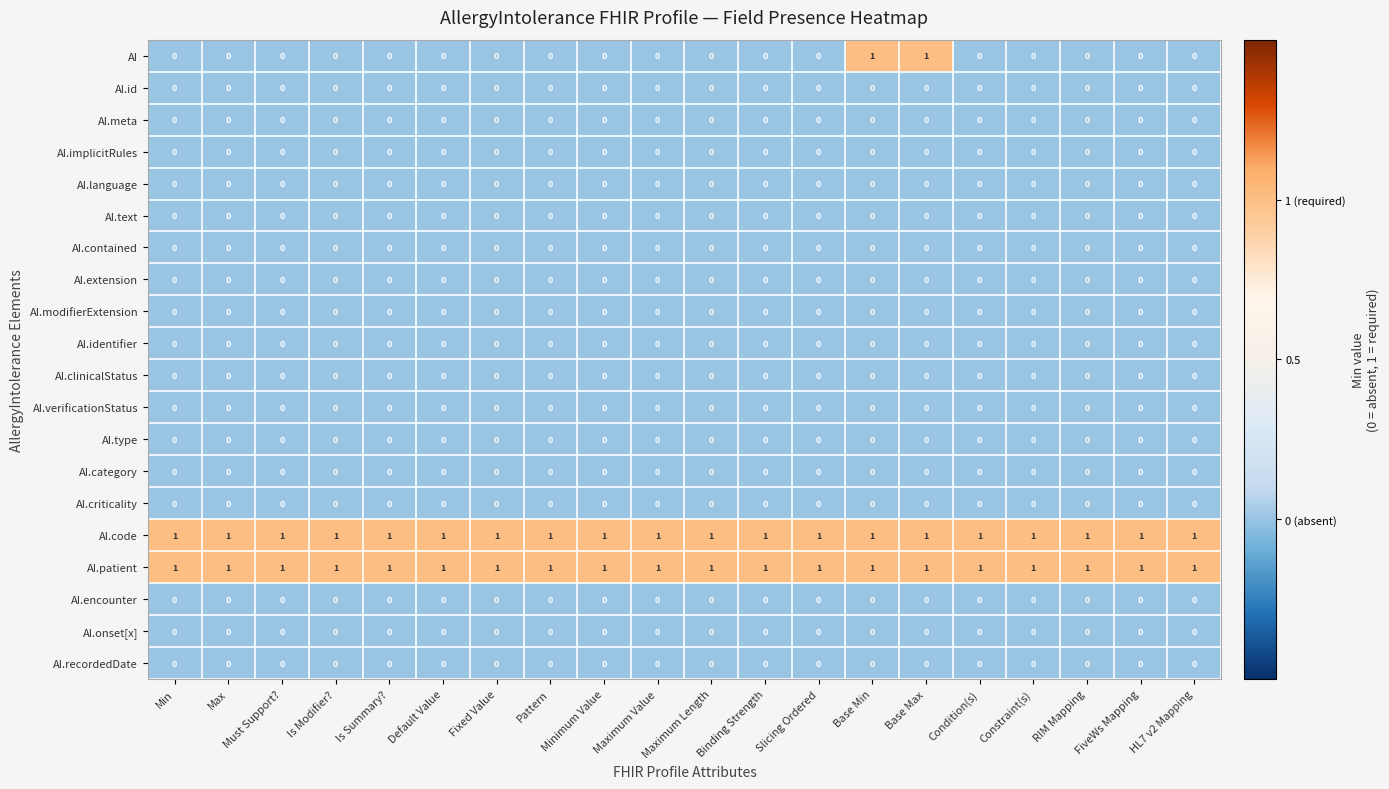

At how many categories does at least one series exceed 0?

20